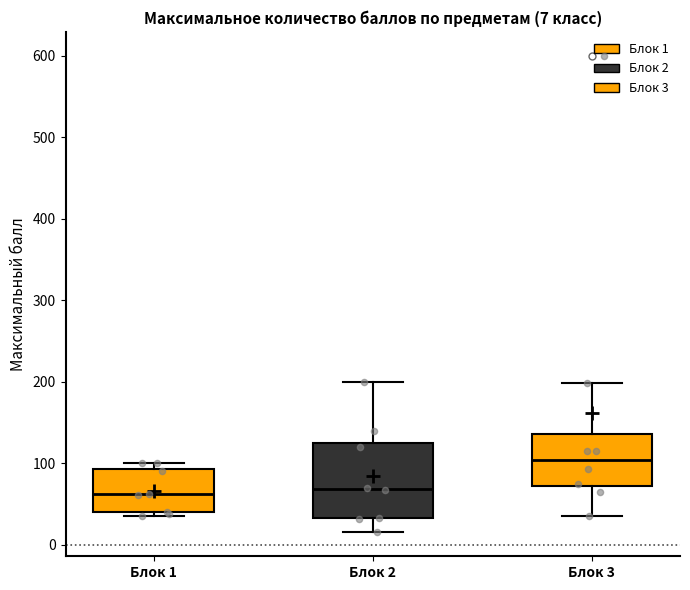

Comparing the boxes themselves (not the whiskers), which one is the tallest?

Блок 2